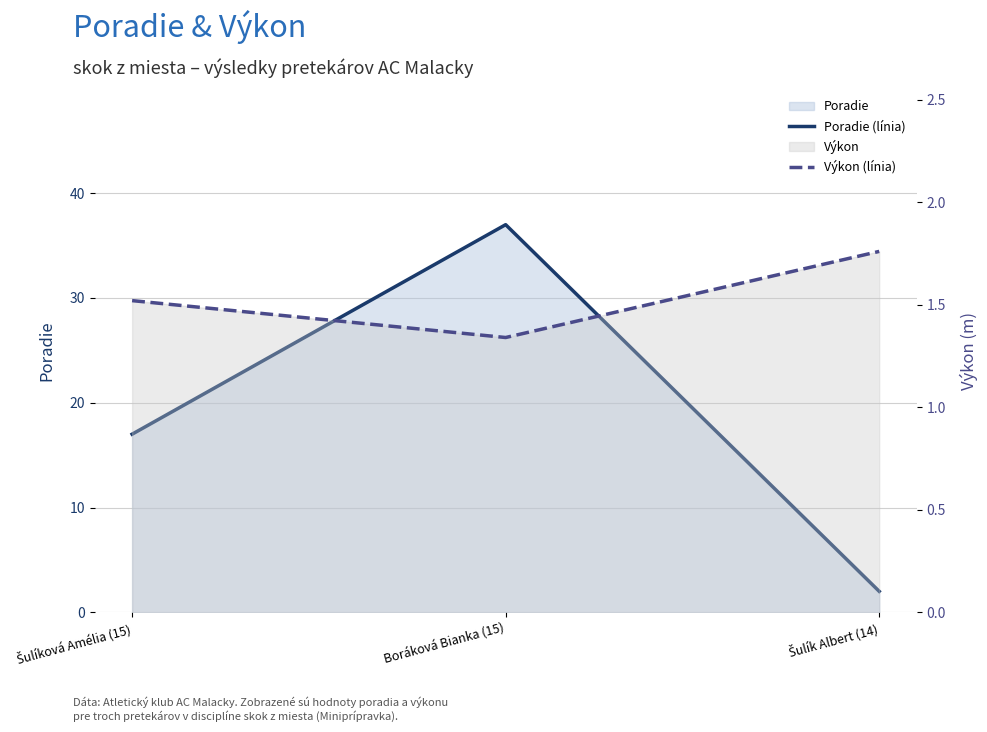

Does the chart display data point markers on the line(s)?

No